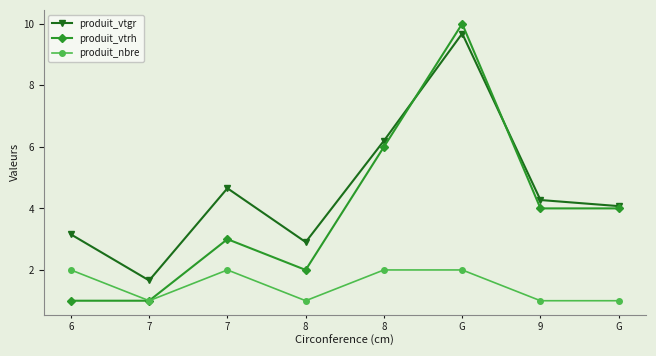

In produit_vtrh, how many points are higher than both neighbors (excluding endpoints)?

2